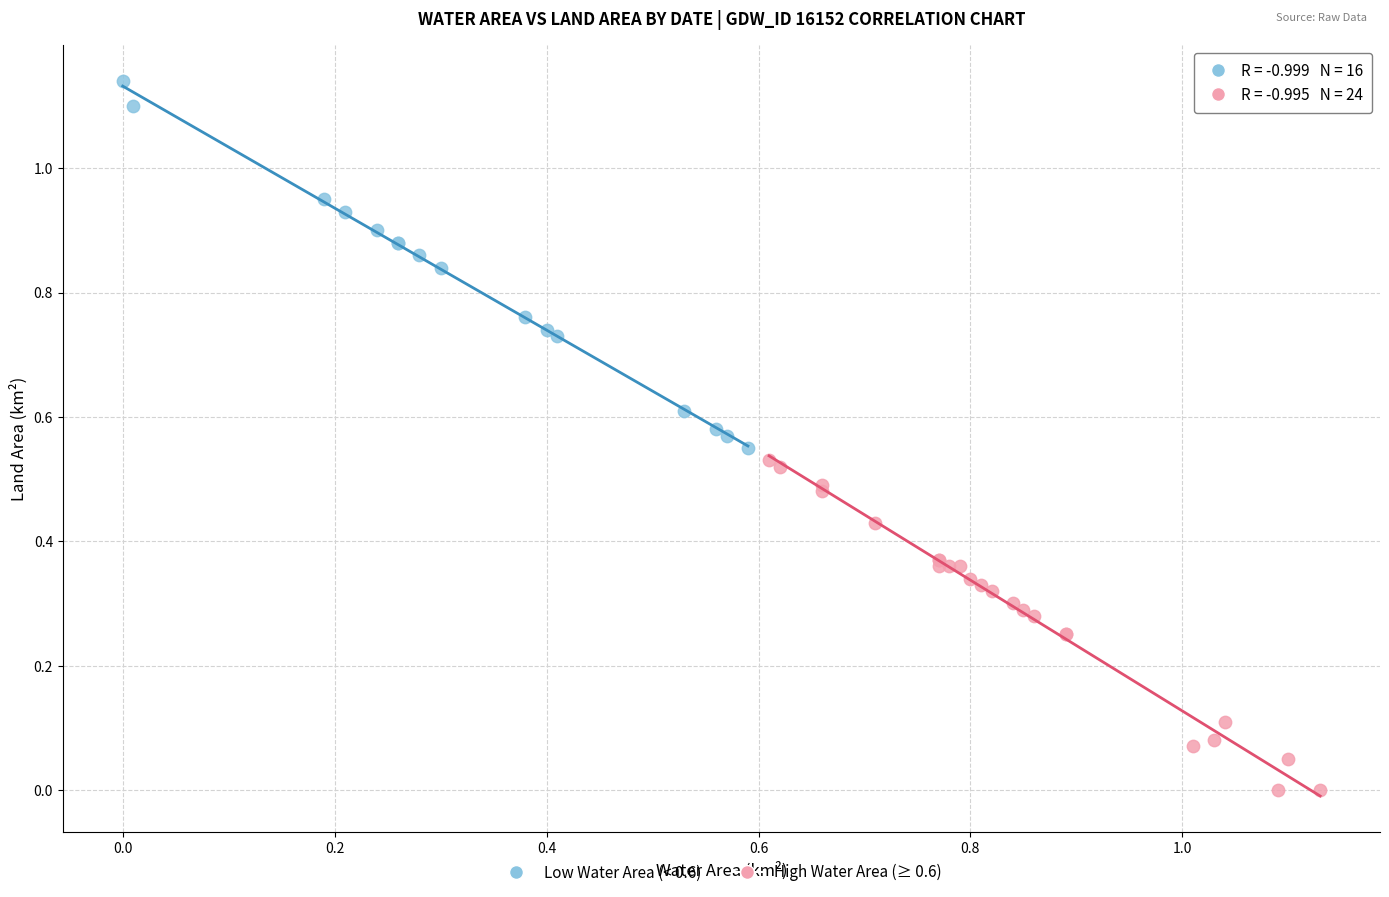

Which series contains the lowest Y value?

High Water Area (≥ 0.6)